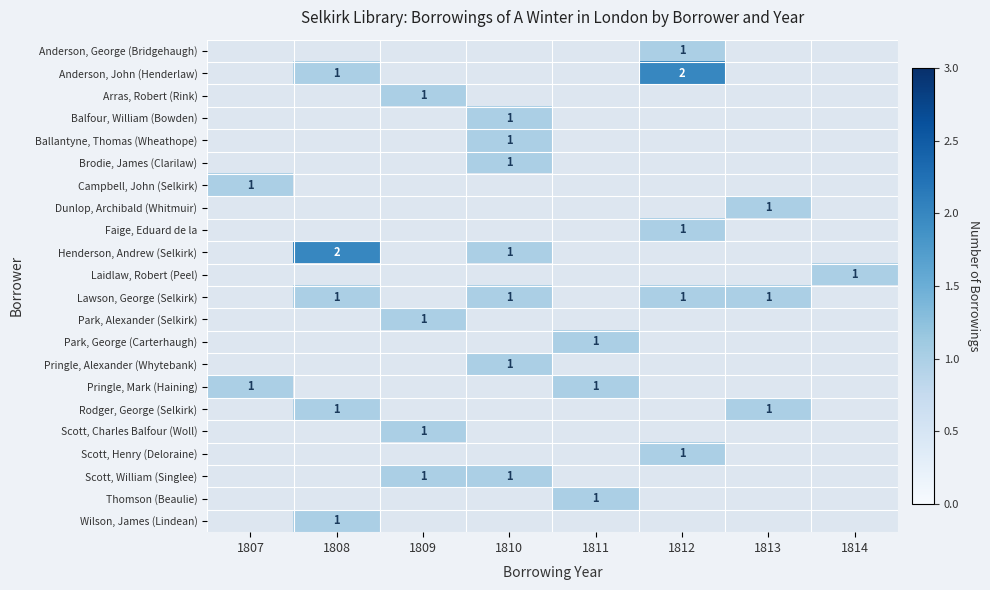

At which category does the chart reach its minimum across all series?

1812